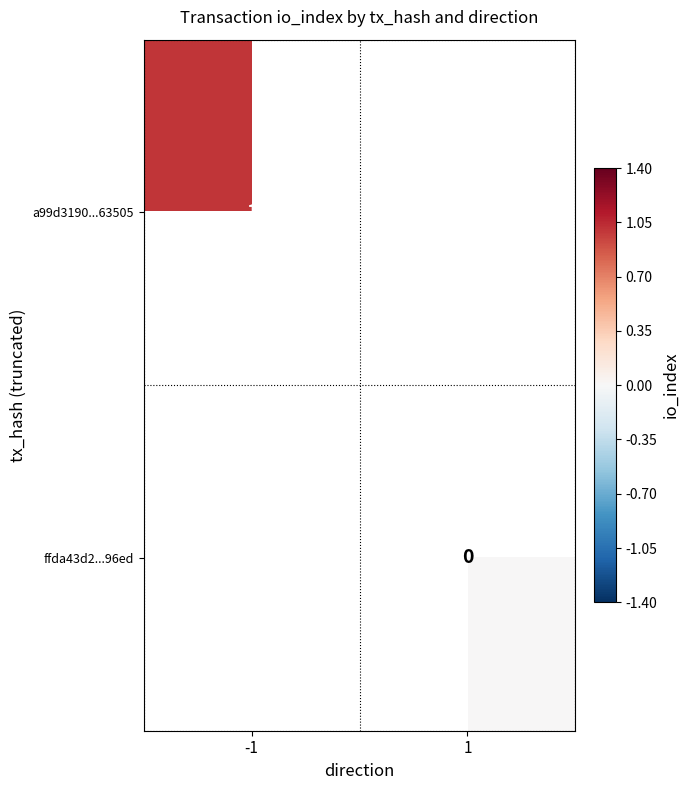

How many data points does each series have?

2